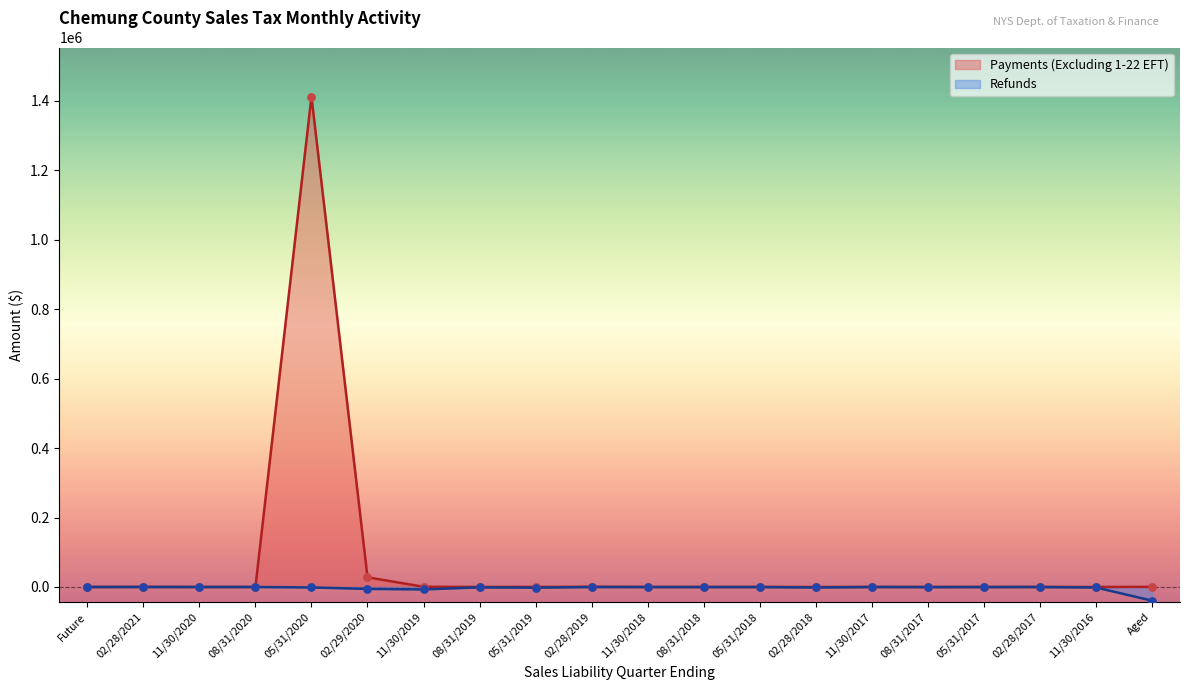

At how many categories does at least one series exceed 1167804?

1